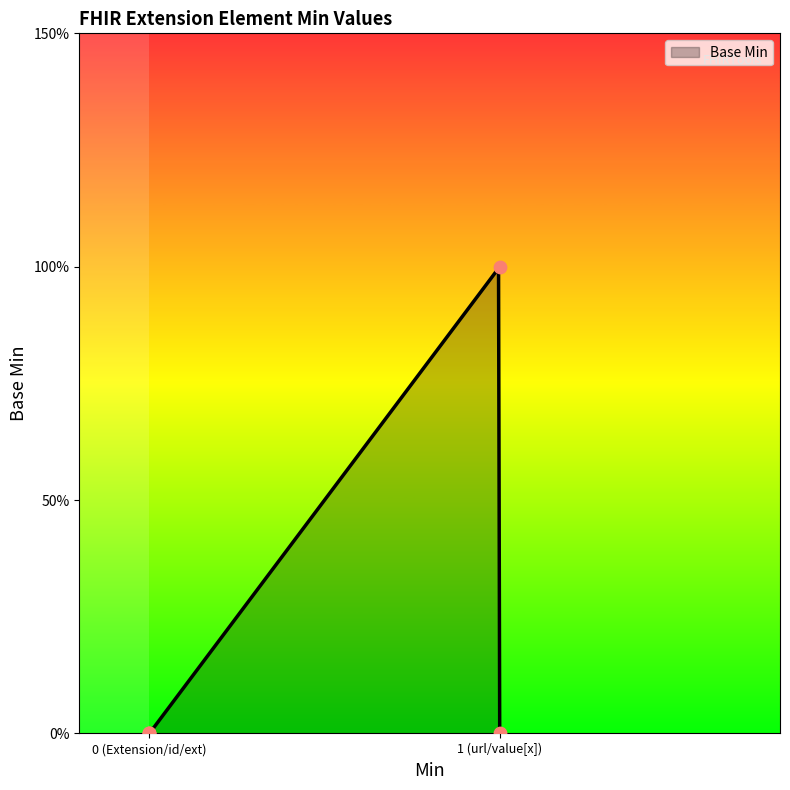

What is the change in value from Extension.url to Extension.value[x]?

-1